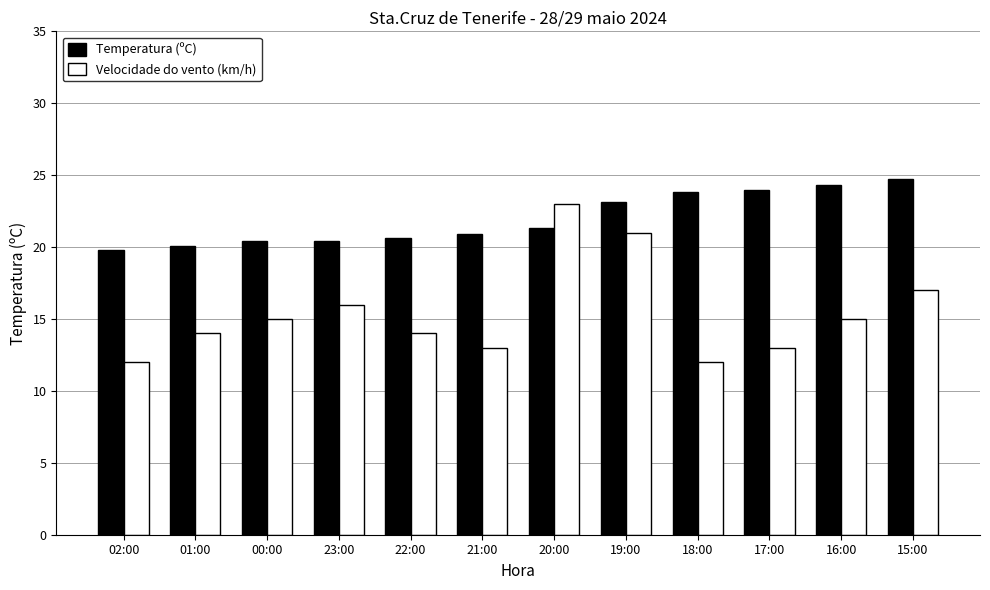

What is the sum of all Velocidade do vento (km/h) values?

185.0